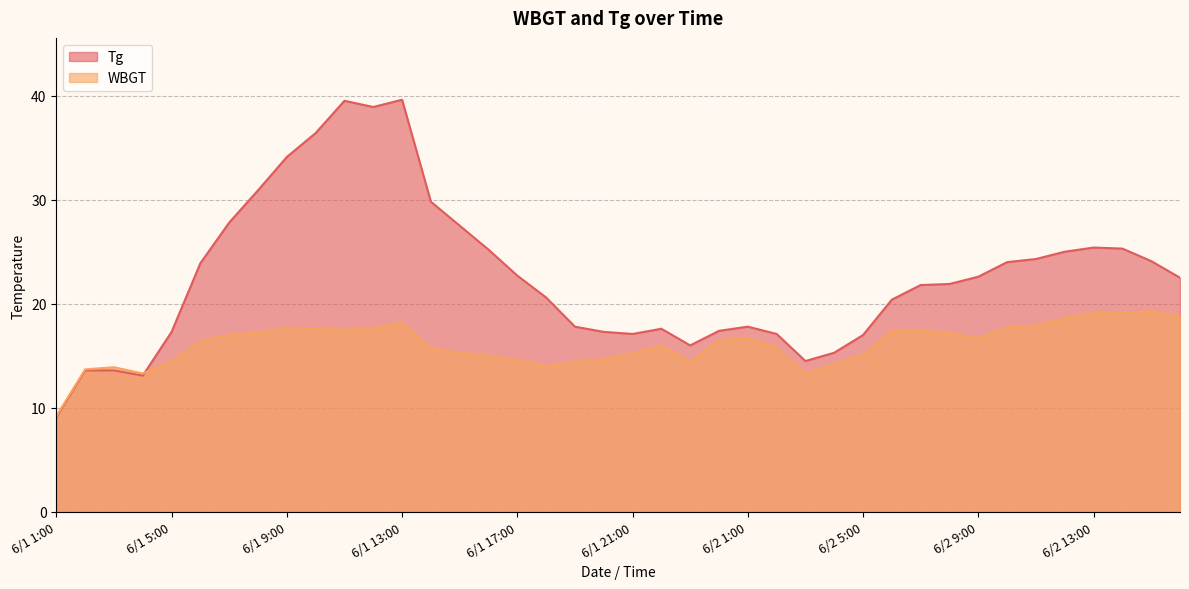

Does the chart have visible grid lines?

Yes